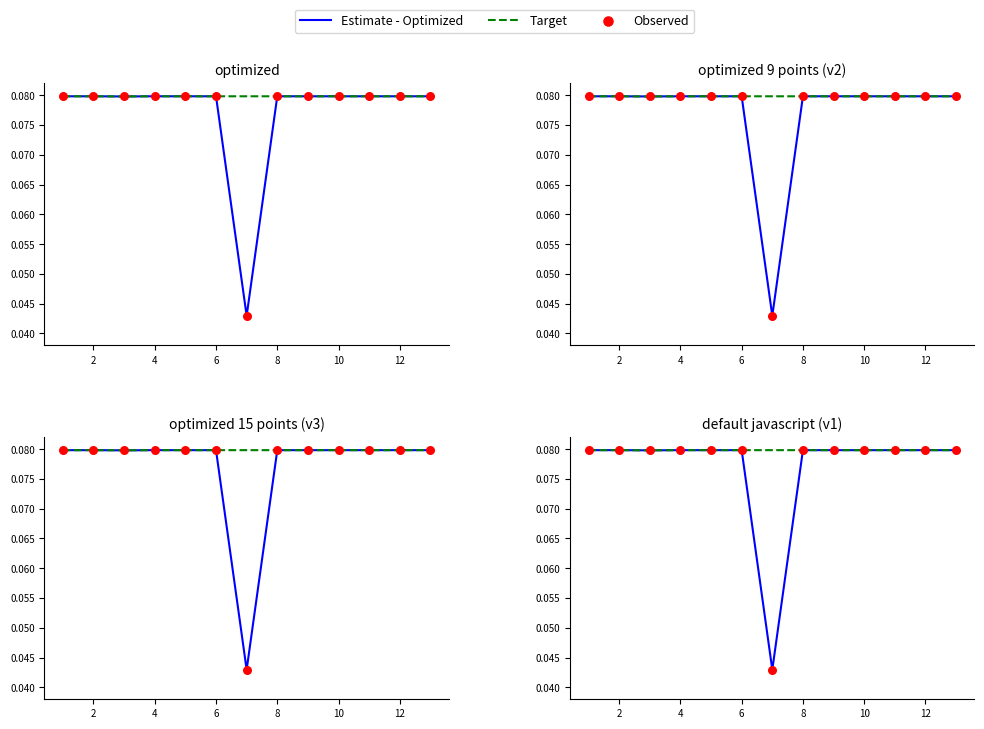

At which category is the sum across all series the highest?

10